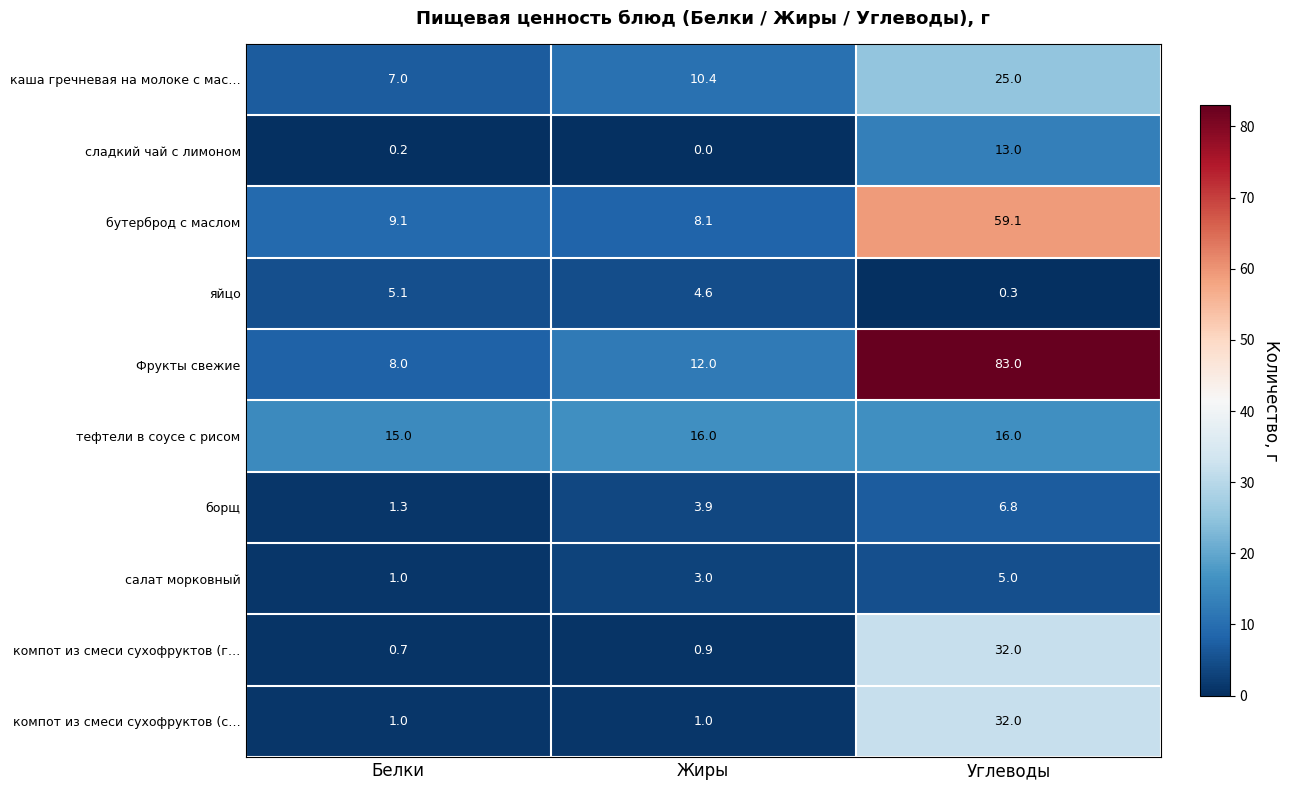

The бутерброд с маслом series shows 9.1 at Белки. True or false?

True